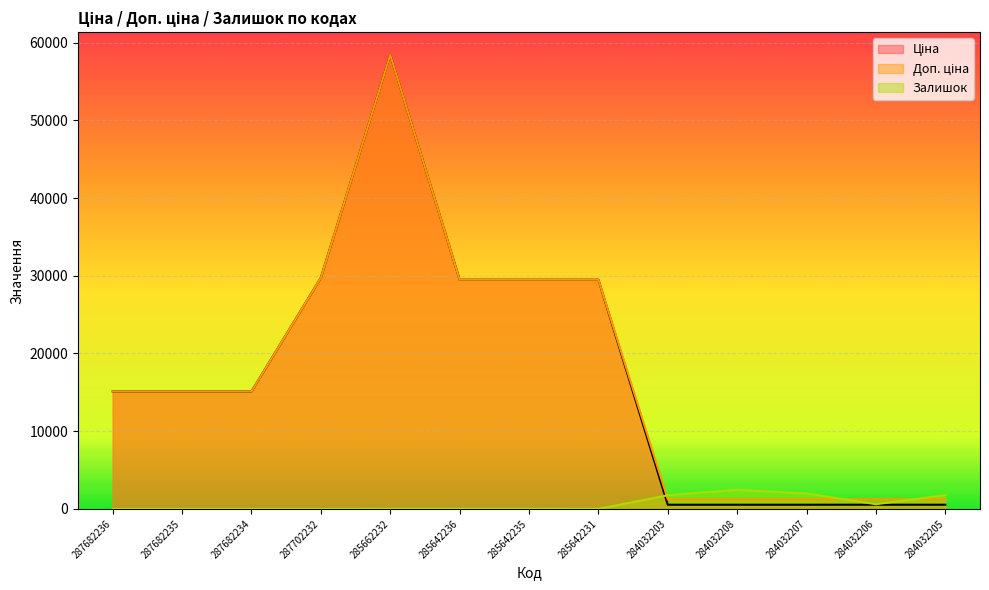

True or false: Ціна and Доп. ціна cross at least once.

False